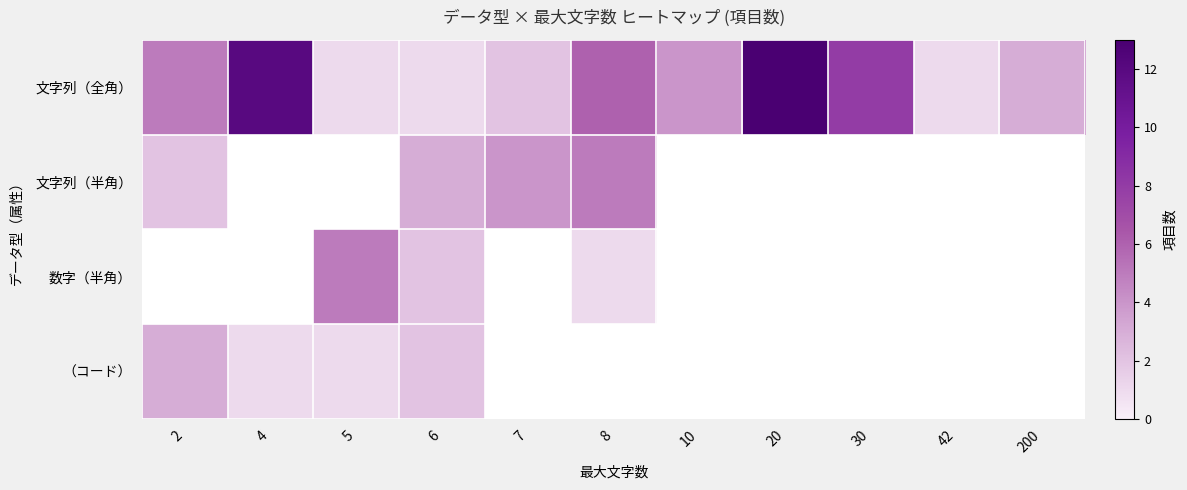

Which series has the widest spread of values?

文字列（全角）